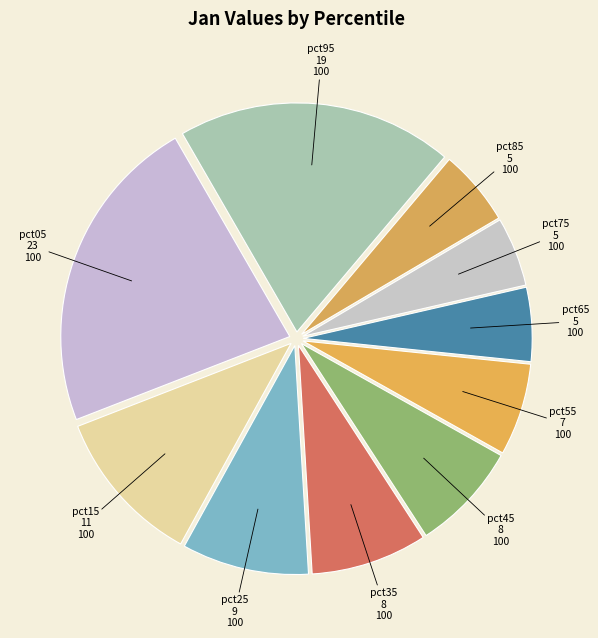

Count the number of slices in the pie.

10